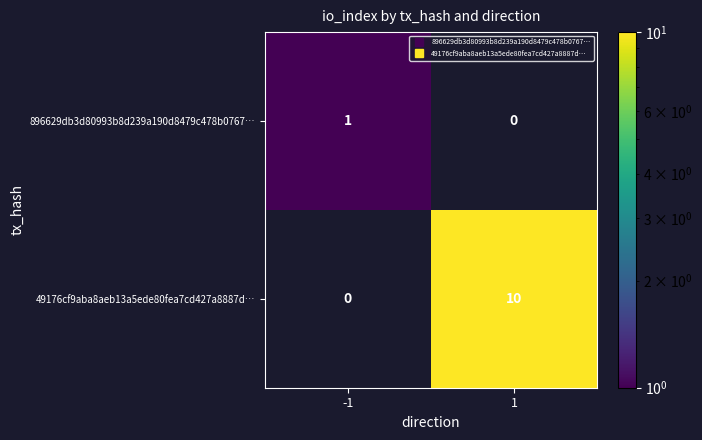

Reading right to left, list all the values displayed in this chart.

896629db3d80993b8d239a190d8479c478b0767…: 1=0	-1=1
49176cf9aba8aeb13a5ede80fea7cd427a8887d…: 1=10	-1=0